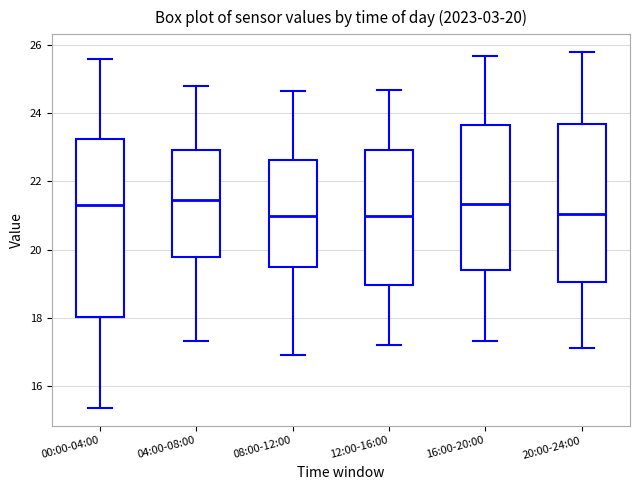

Which box is the tallest, from its lower edge to its upper edge?

00:00-04:00